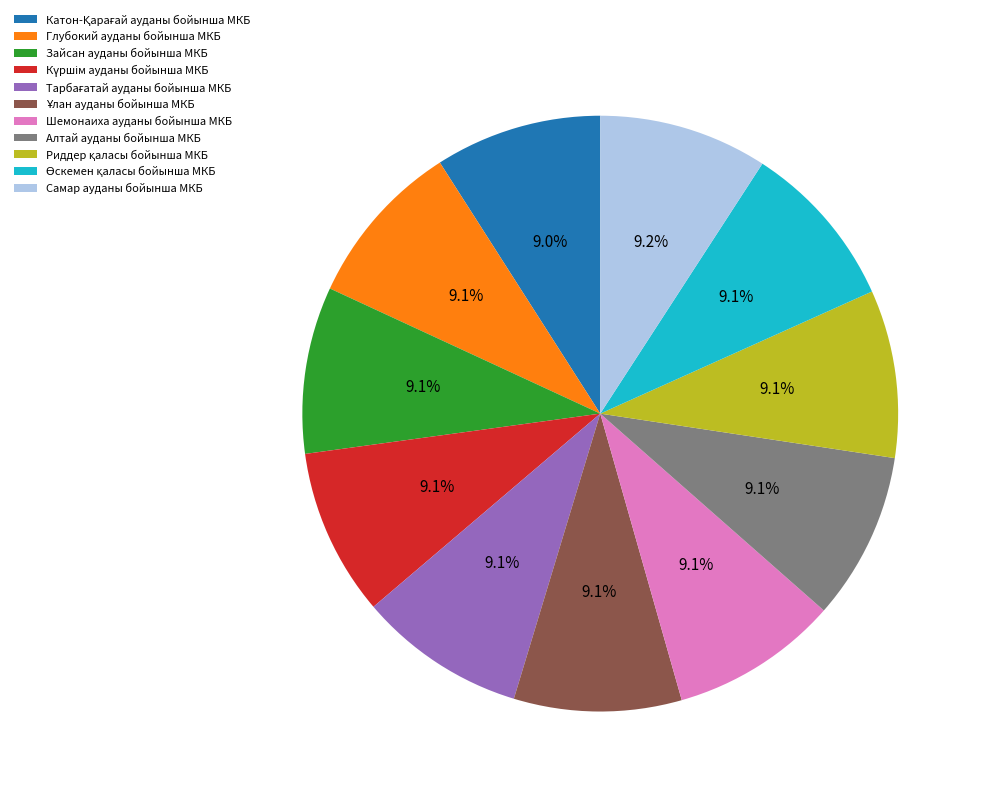

How much of the chart is everything except Шемонаиха ауданы бойынша МКБ?

90.9%